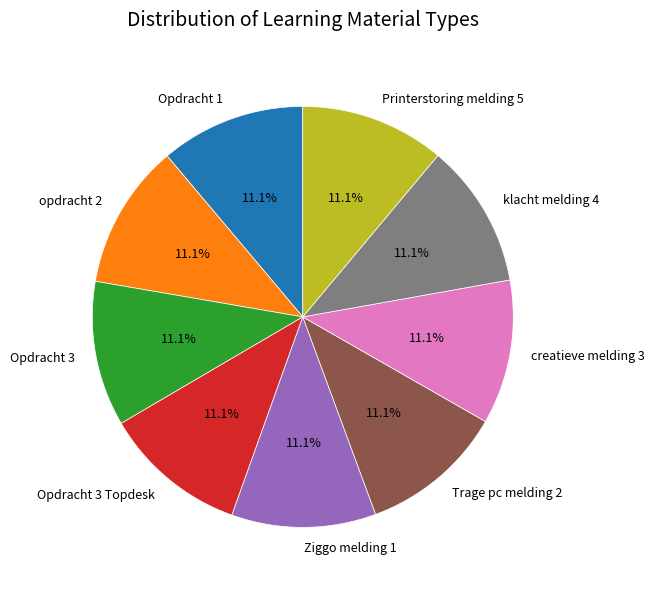

How many slices are in this pie chart?

9